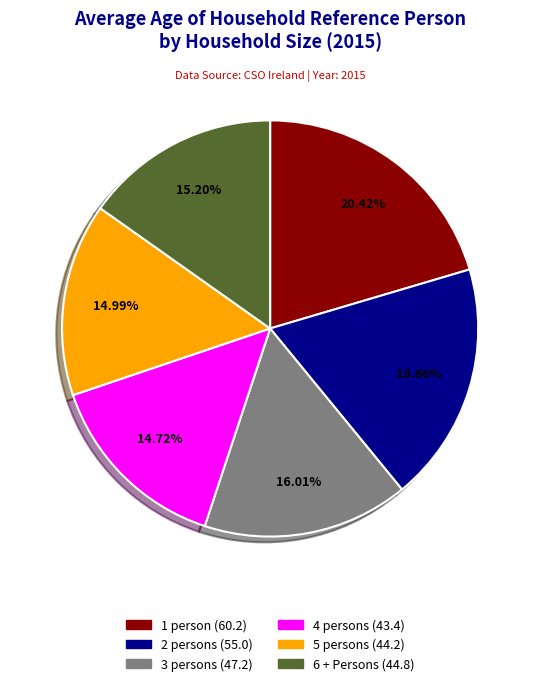

To the nearest percent, what is the combined percentage of 3 persons and 1 person?

36%